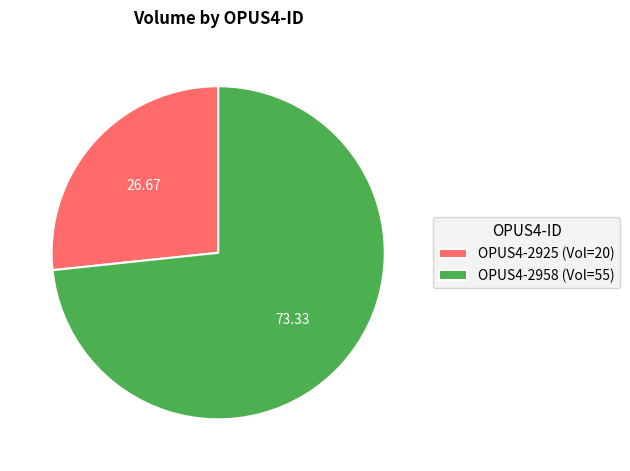

Combined, do OPUS4-2925 (Vol=20) and OPUS4-2958 (Vol=55) account for over 50%?

Yes